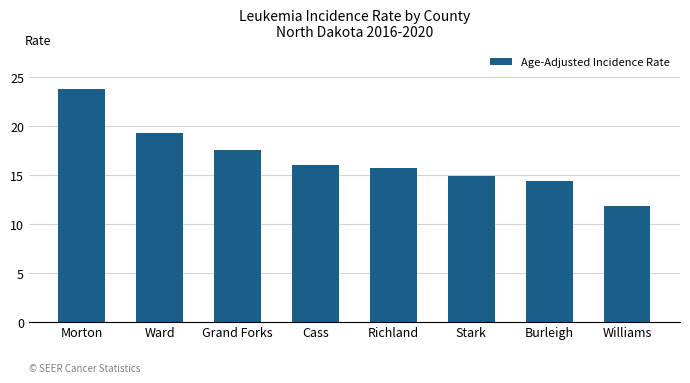

Does the chart contain any negative values?

No